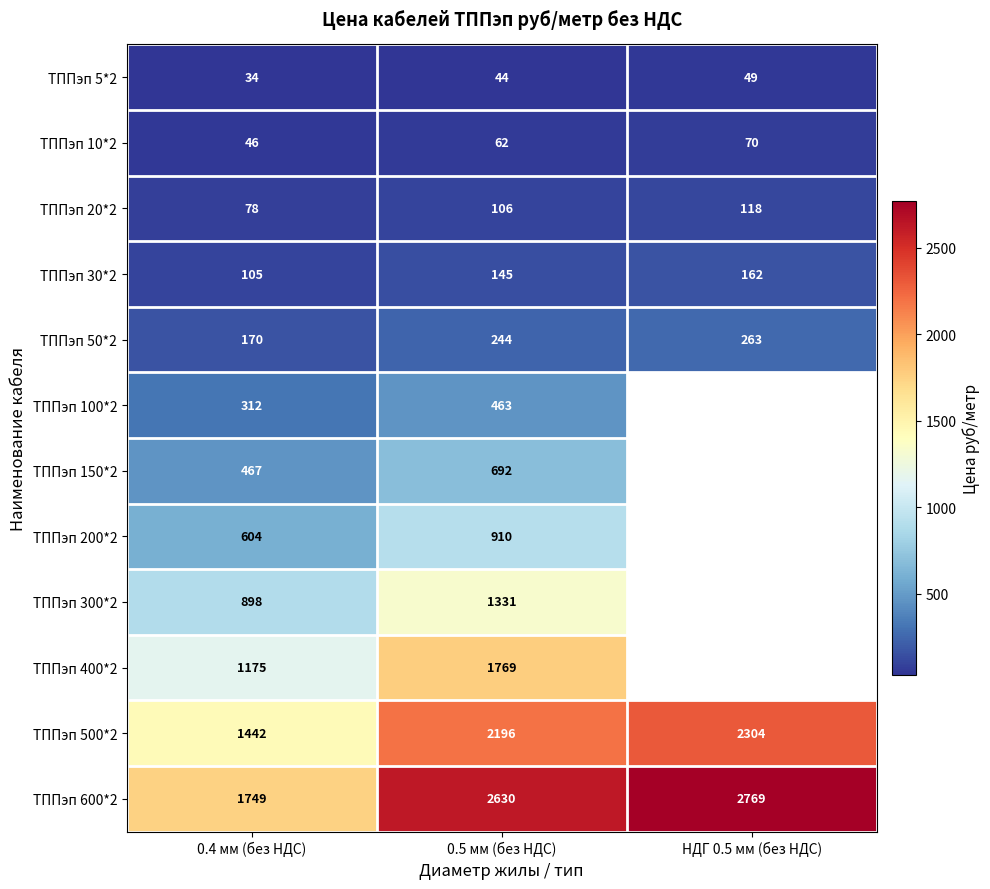

At which label does ТППэп 30*2 reach its peak?

НДГ 0.5 мм (без НДС)